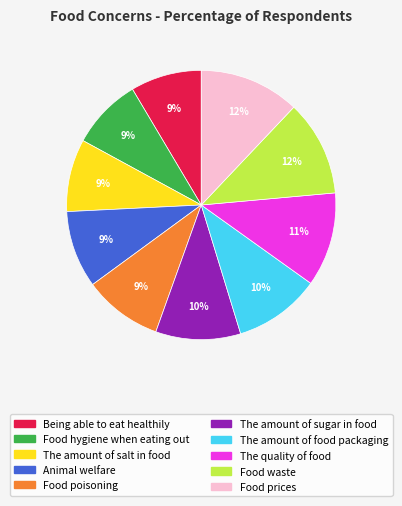

Which has a higher value, The quality of food or Animal welfare?

The quality of food